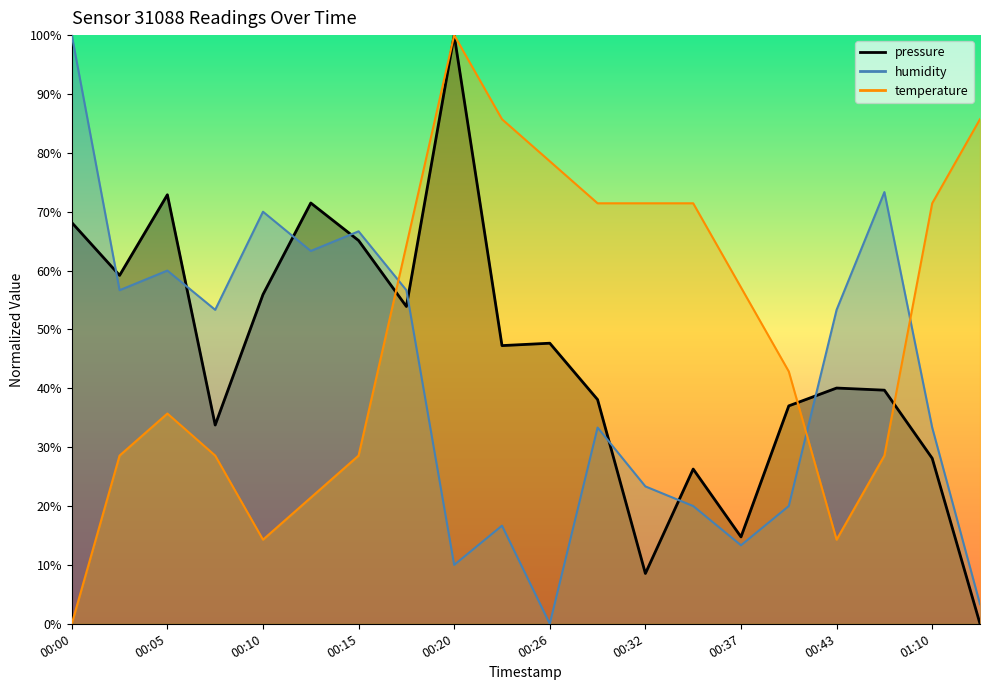

Between 00:15 and 00:00, which is larger?

00:00